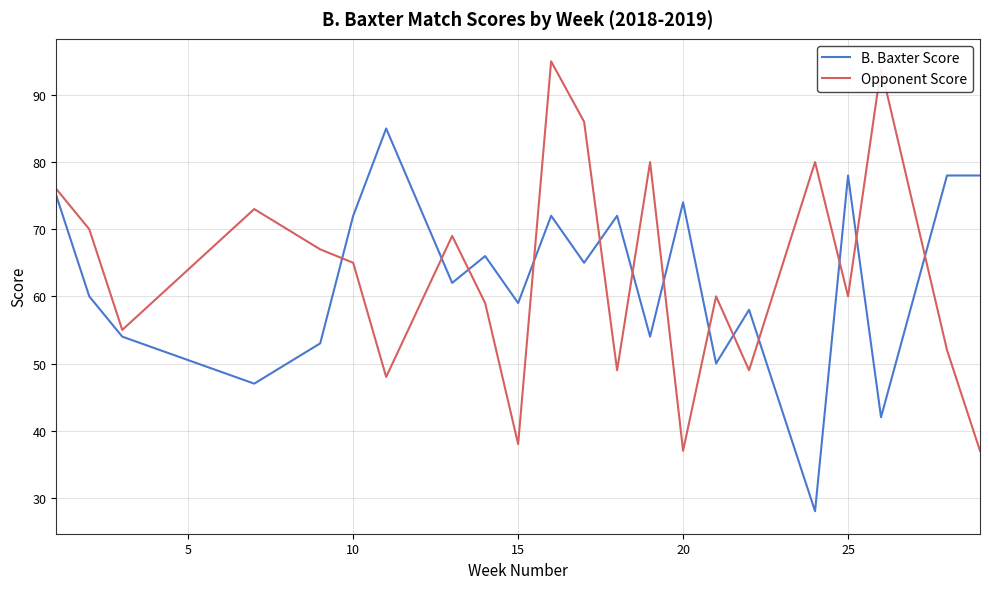

What is the difference between the maximum and minimum values in the Opponent Score series?

58